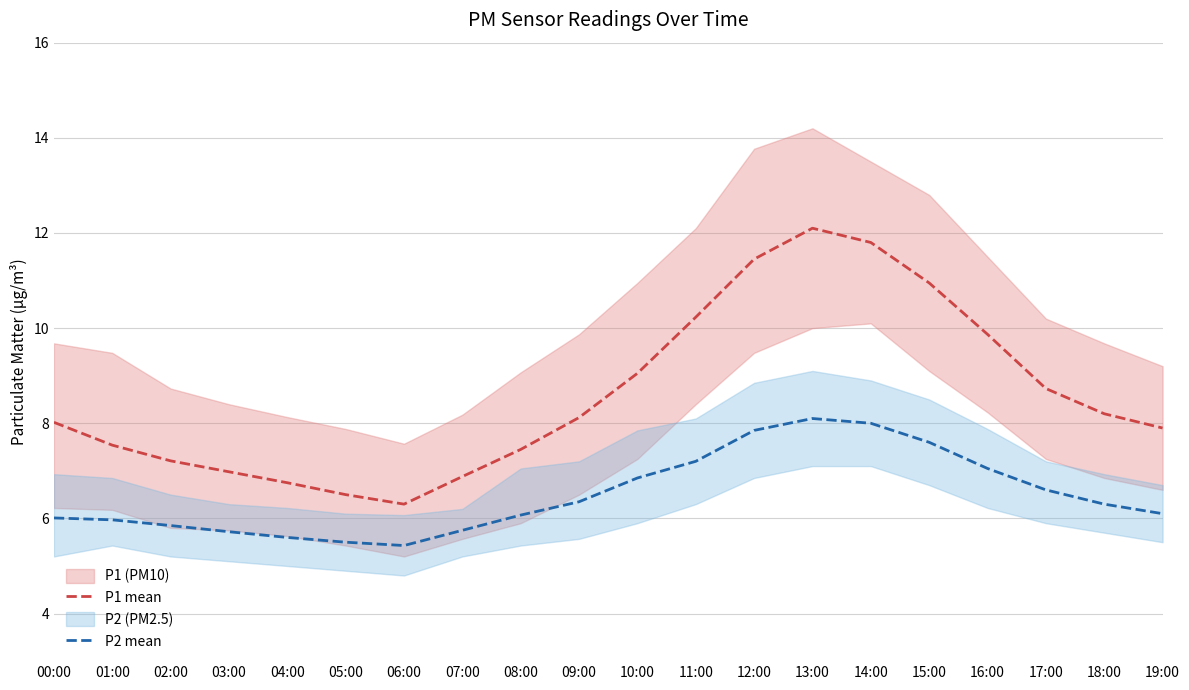

What is the label of the 4th point from the left?

03:00